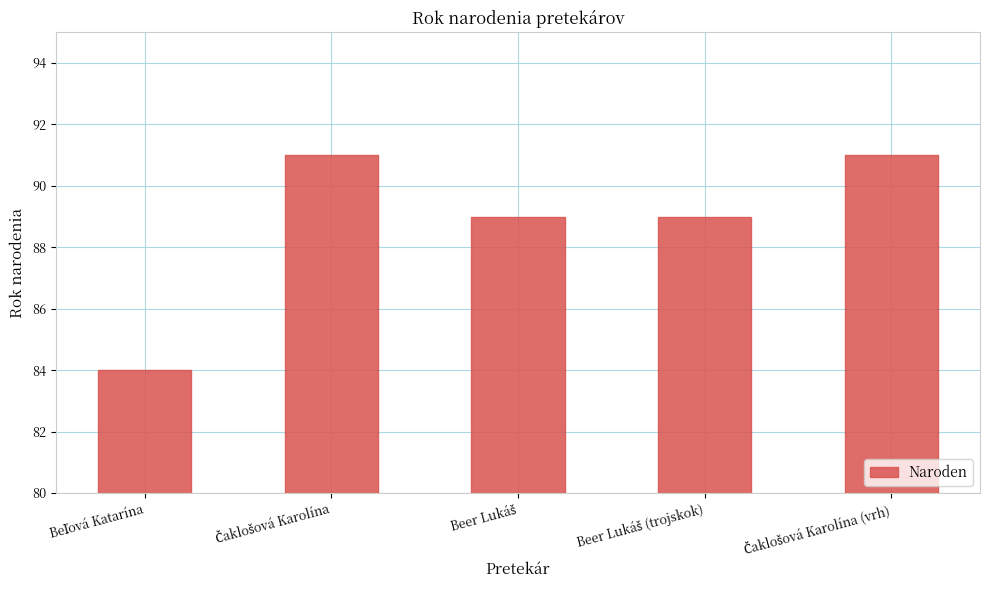

What is the maximum value shown in the chart?

91